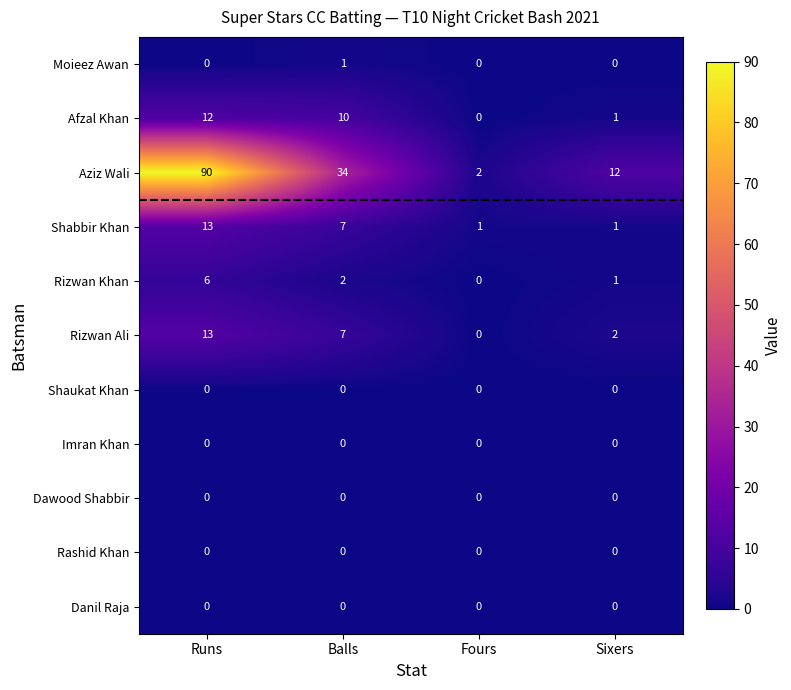

Which series has the widest spread of values?

Aziz Wali